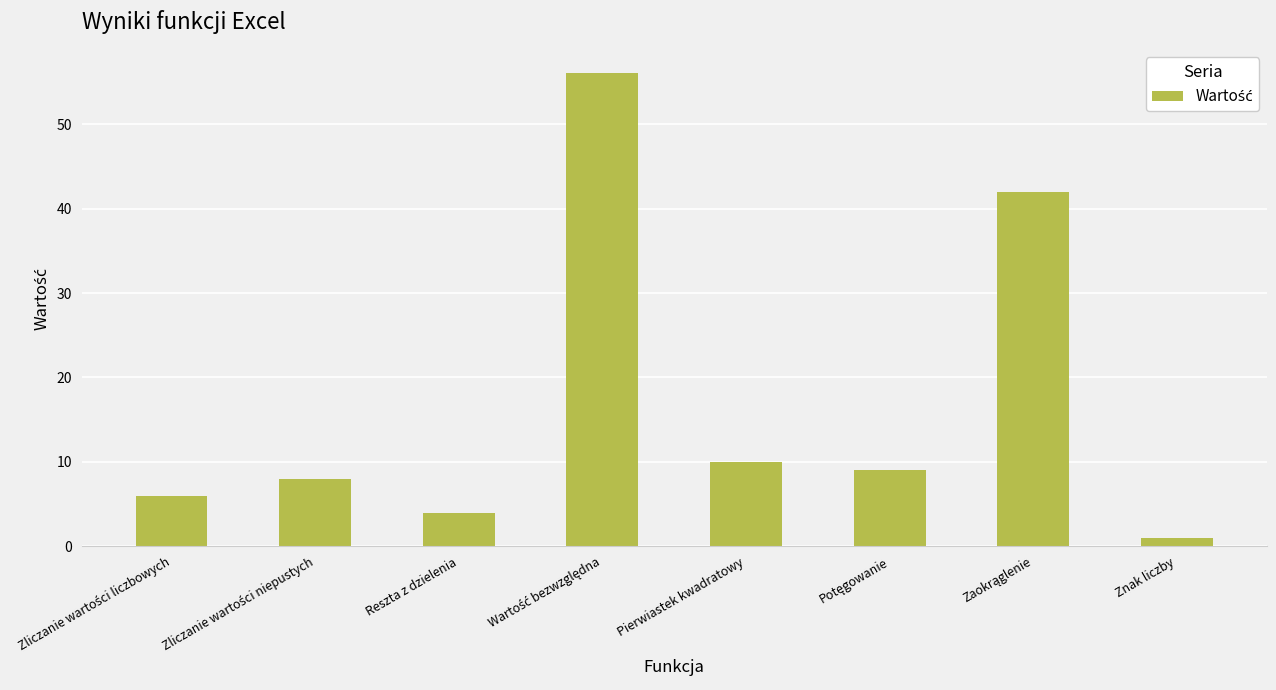

Is it true that the value at Pierwiastek kwadratowy is 10?

True